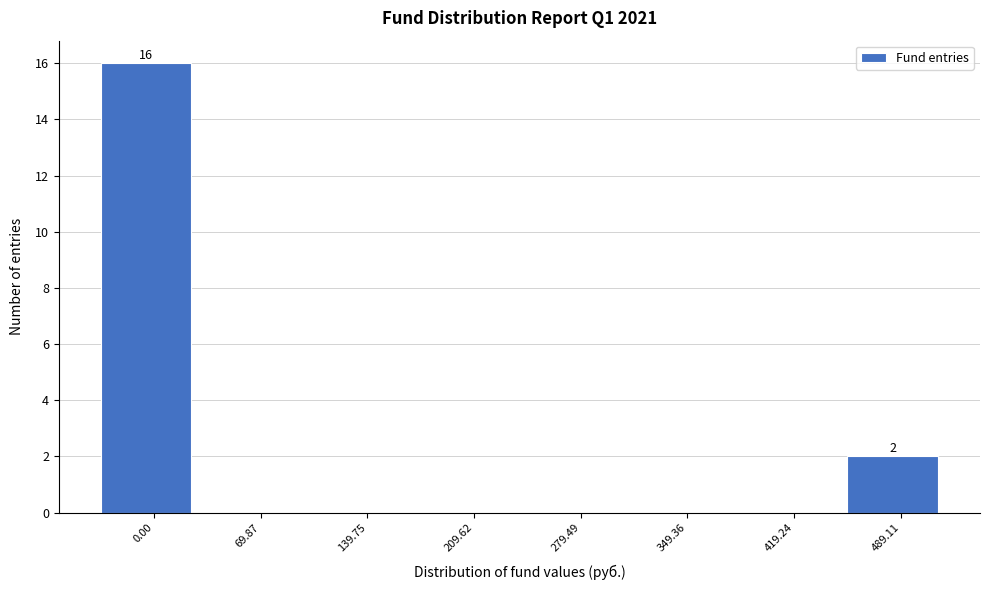

Reading left to right, what are all the values shown in this chart?

0.00=16	69.87=0	139.75=0	209.62=0	279.49=0	349.36=0	419.24=0	489.11=2